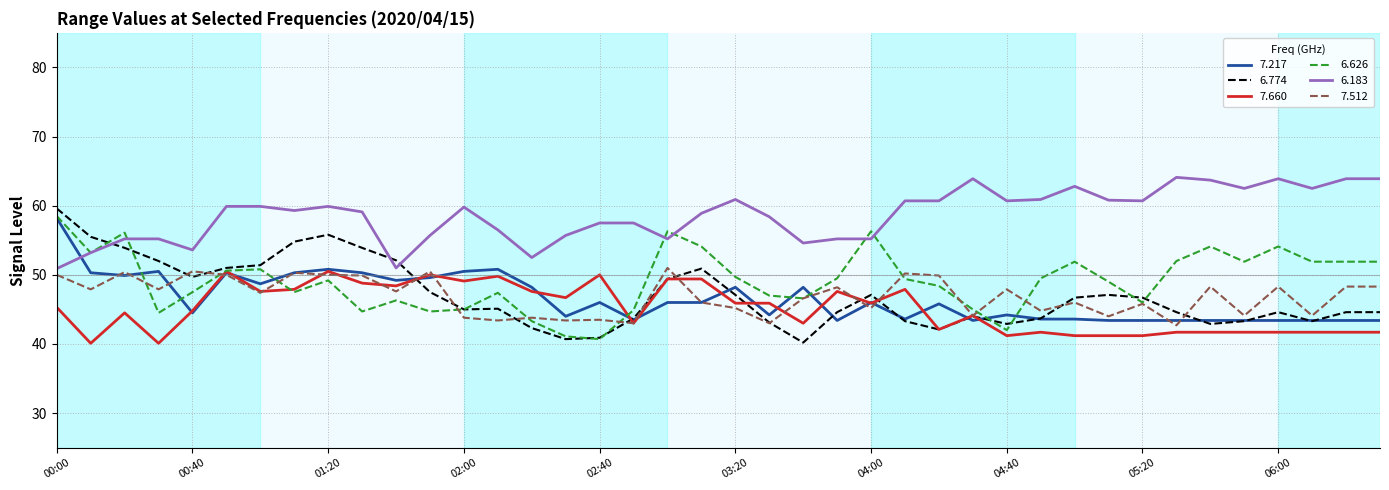

What are all the series names shown in the legend?

7.217, 6.774, 7.660, 6.626, 6.183, 7.512